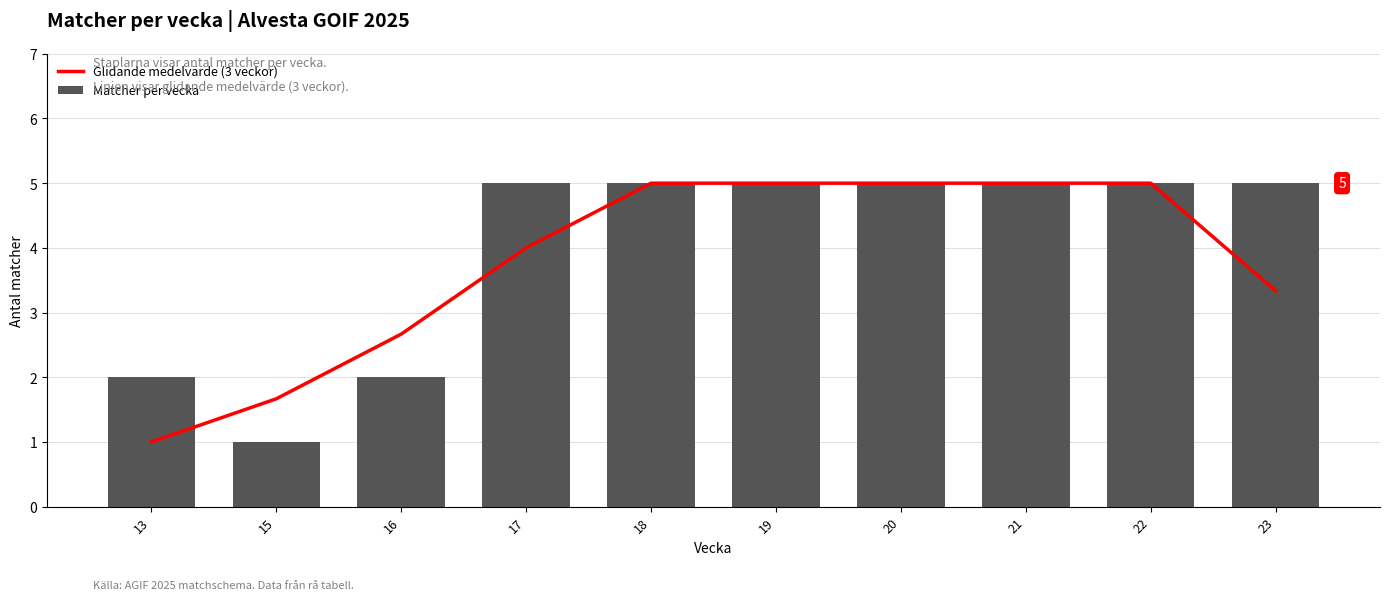

How many values in the Glidande medelvärde (3 veckor) series are below 5?

5